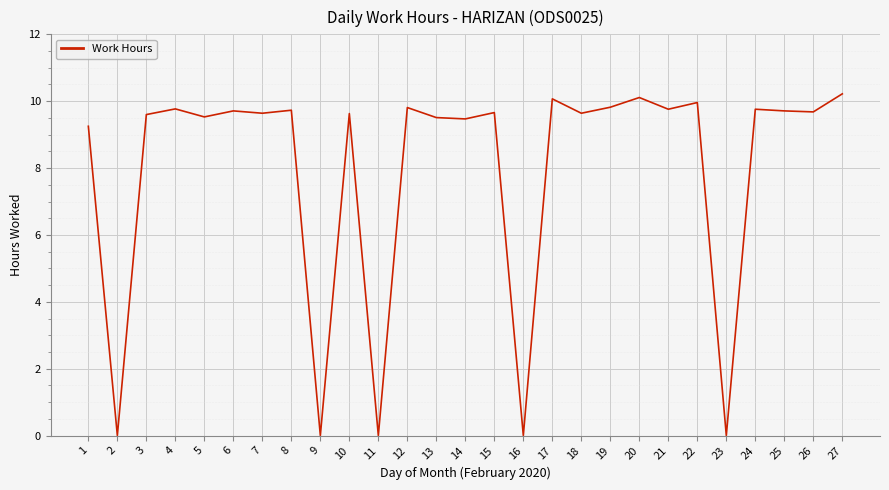

Which has a higher value, 3 or 2?

3